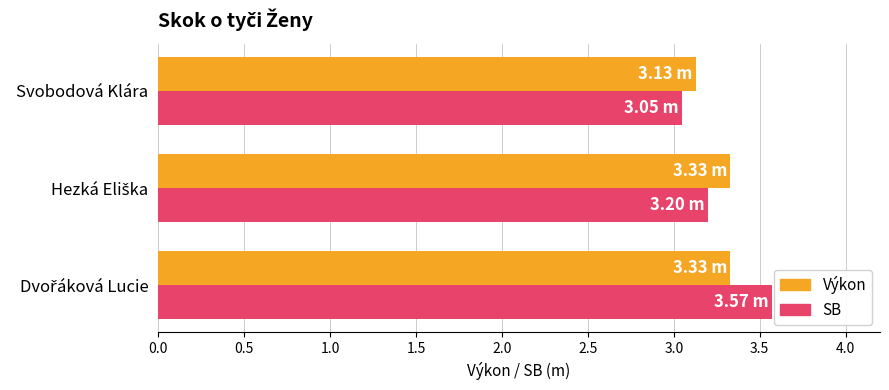

At how many categories does at least one series exceed 3?

3